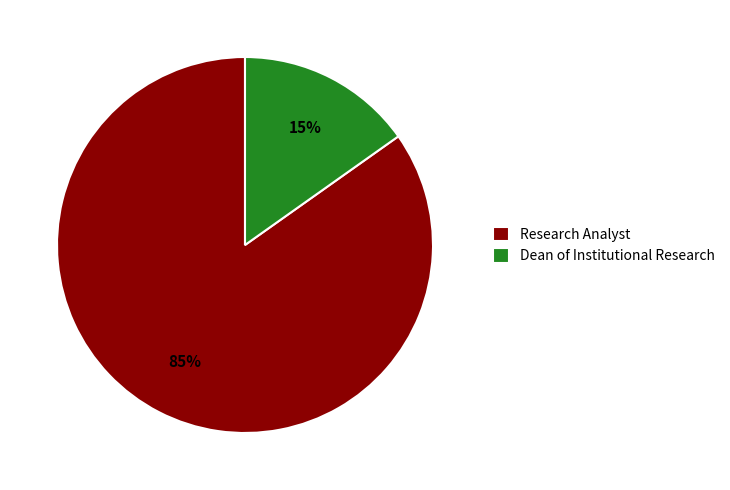

Between Research Analyst and Dean of Institutional Research, which is larger?

Research Analyst